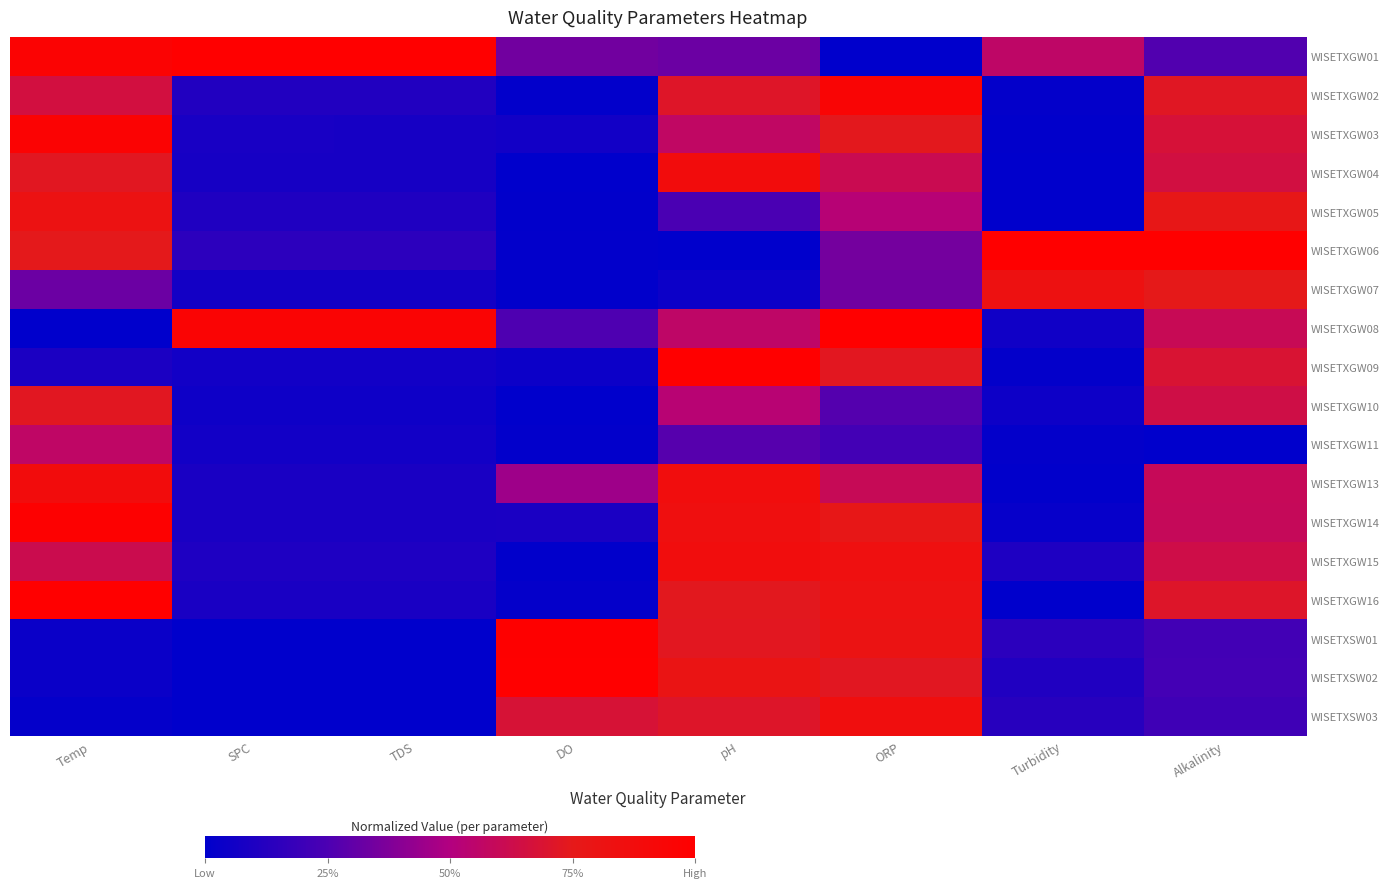

Reading left to right, what are all the values shown in this chart?

WISETXGW01: Temp=1.0	SPC=1.0	TDS=1.0	DO=0.3	pH=0.3	ORP=0.0	Turbidity=0.6	Alkalinity=0.3
WISETXGW02: Temp=0.7	SPC=0.1	TDS=0.1	DO=0.0	pH=0.7	ORP=0.9	Turbidity=0.0	Alkalinity=0.7
WISETXGW03: Temp=1.0	SPC=0.1	TDS=0.1	DO=0.1	pH=0.6	ORP=0.7	Turbidity=0.0	Alkalinity=0.7
WISETXGW04: Temp=0.7	SPC=0.1	TDS=0.1	DO=0.0	pH=0.9	ORP=0.6	Turbidity=0.0	Alkalinity=0.6
WISETXGW05: Temp=0.8	SPC=0.1	TDS=0.1	DO=0.0	pH=0.2	ORP=0.5	Turbidity=0.0	Alkalinity=0.8
WISETXGW06: Temp=0.7	SPC=0.1	TDS=0.1	DO=0.0	pH=0.0	ORP=0.3	Turbidity=1.0	Alkalinity=1.0
WISETXGW07: Temp=0.3	SPC=0.1	TDS=0.1	DO=0.0	pH=0.0	ORP=0.3	Turbidity=0.8	Alkalinity=0.7
WISETXGW08: Temp=0.0	SPC=1.0	TDS=1.0	DO=0.3	pH=0.6	ORP=1.0	Turbidity=0.1	Alkalinity=0.6
WISETXGW09: Temp=0.1	SPC=0.1	TDS=0.1	DO=0.0	pH=1.0	ORP=0.7	Turbidity=0.0	Alkalinity=0.7
WISETXGW10: Temp=0.7	SPC=0.0	TDS=0.0	DO=0.0	pH=0.5	ORP=0.3	Turbidity=0.0	Alkalinity=0.6
WISETXGW11: Temp=0.6	SPC=0.1	TDS=0.1	DO=0.0	pH=0.3	ORP=0.2	Turbidity=0.0	Alkalinity=0.0
WISETXGW13: Temp=0.9	SPC=0.1	TDS=0.1	DO=0.5	pH=0.9	ORP=0.6	Turbidity=0.0	Alkalinity=0.6
WISETXGW14: Temp=1.0	SPC=0.1	TDS=0.1	DO=0.1	pH=0.8	ORP=0.8	Turbidity=0.0	Alkalinity=0.6
WISETXGW15: Temp=0.6	SPC=0.1	TDS=0.1	DO=0.0	pH=0.9	ORP=0.8	Turbidity=0.1	Alkalinity=0.6
WISETXGW16: Temp=1.0	SPC=0.1	TDS=0.1	DO=0.0	pH=0.7	ORP=0.8	Turbidity=0.0	Alkalinity=0.7
WISETXSW01: Temp=0.0	SPC=0.0	TDS=0.0	DO=1.0	pH=0.7	ORP=0.8	Turbidity=0.1	Alkalinity=0.2
WISETXSW02: Temp=0.0	SPC=0.0	TDS=0.0	DO=1.0	pH=0.8	ORP=0.7	Turbidity=0.1	Alkalinity=0.2
WISETXSW03: Temp=0.0	SPC=0.0	TDS=0.0	DO=0.7	pH=0.7	ORP=0.9	Turbidity=0.1	Alkalinity=0.2